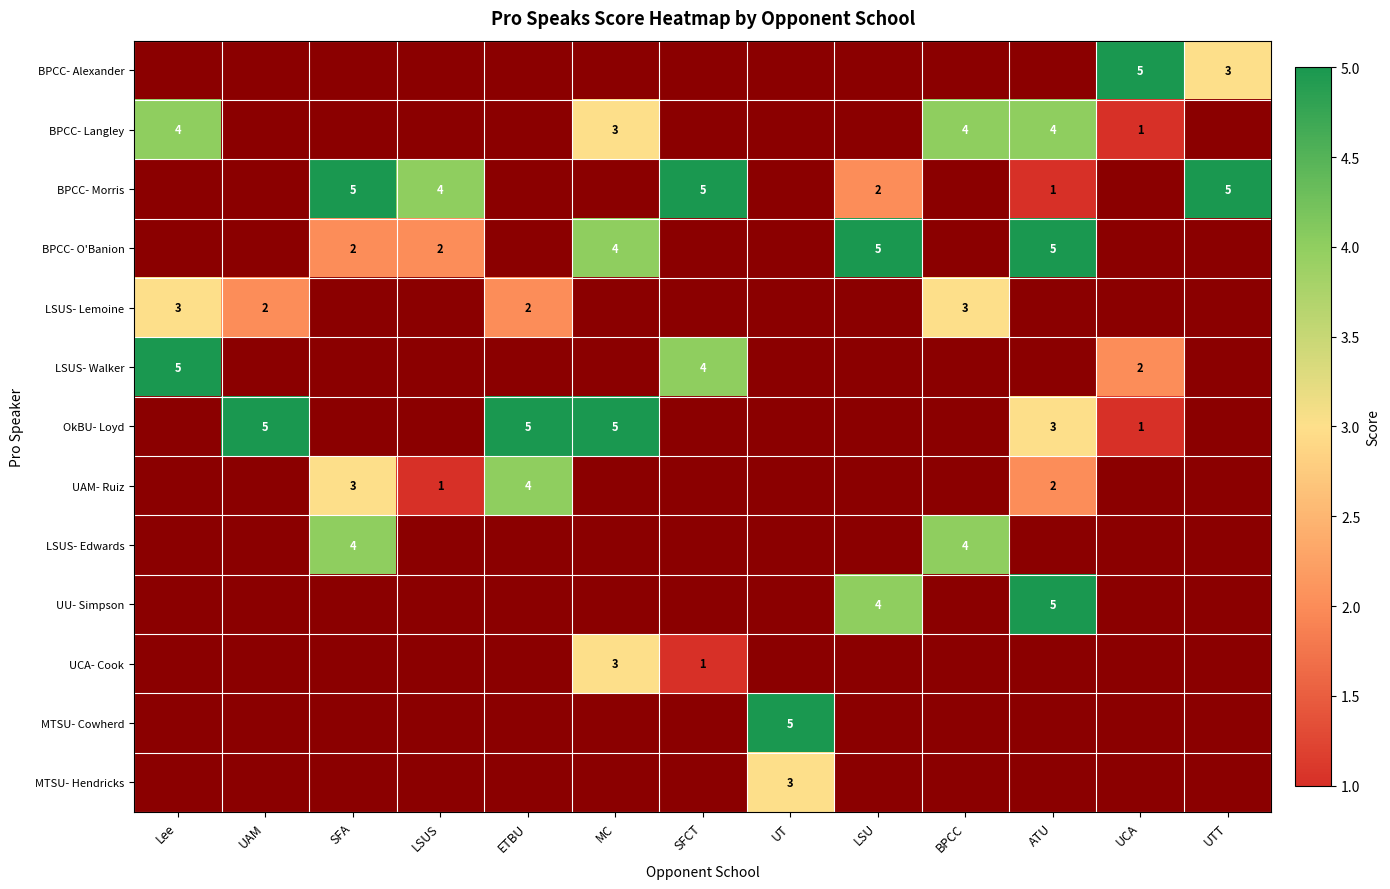

At how many categories does at least one series exceed 3?

13